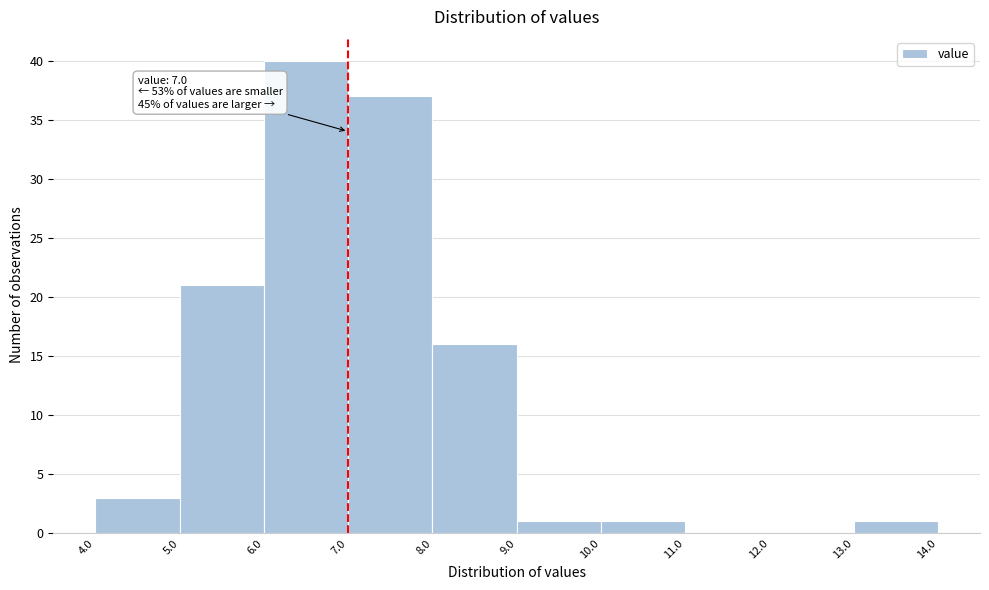

Over which range of the x-axis is the bar tallest?

6.0 to 7.0